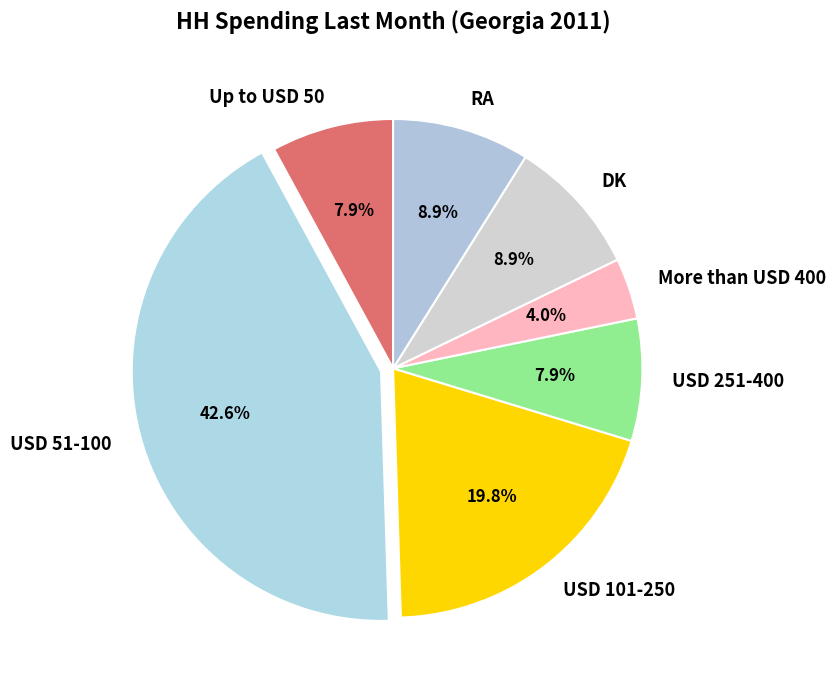

Is it true that DK is 1% of the pie?

False